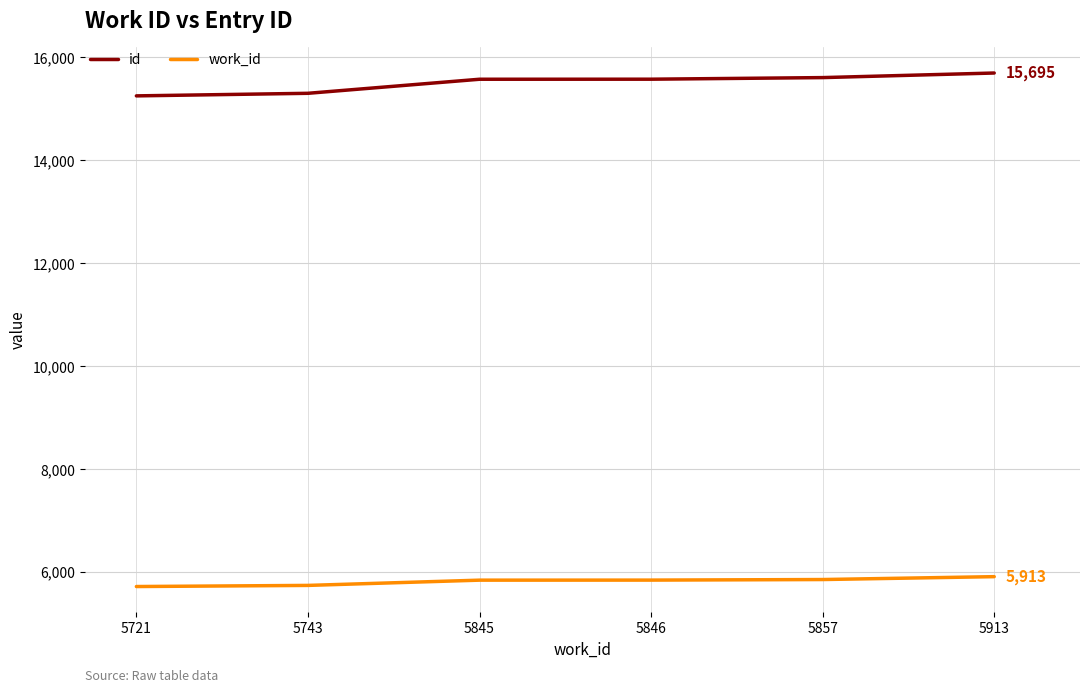

True or false: id has a value of 15606 at 5857.

True